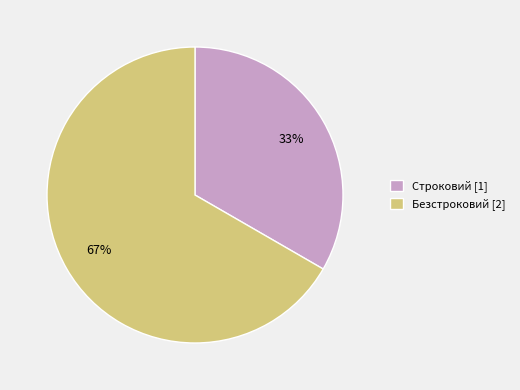

Does any single category account for the majority?

Yes